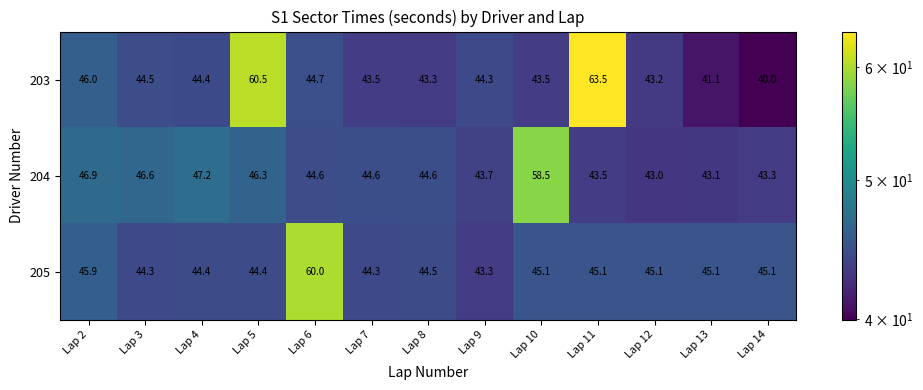

Which series has the widest spread of values?

203